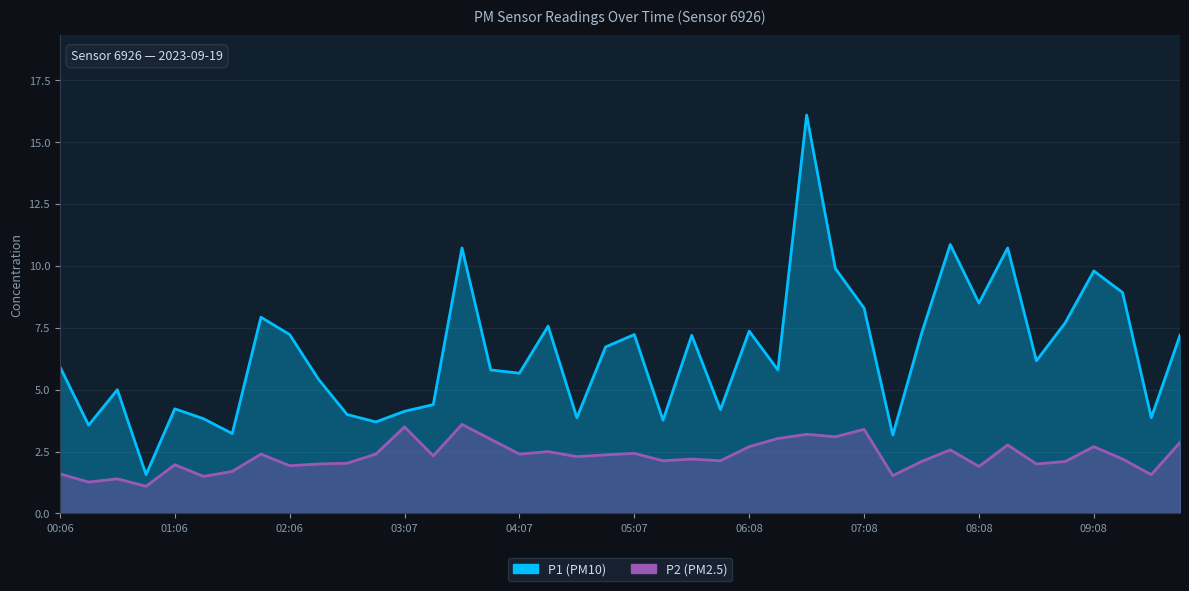

What is the total value across all series at 01:51?

10.3